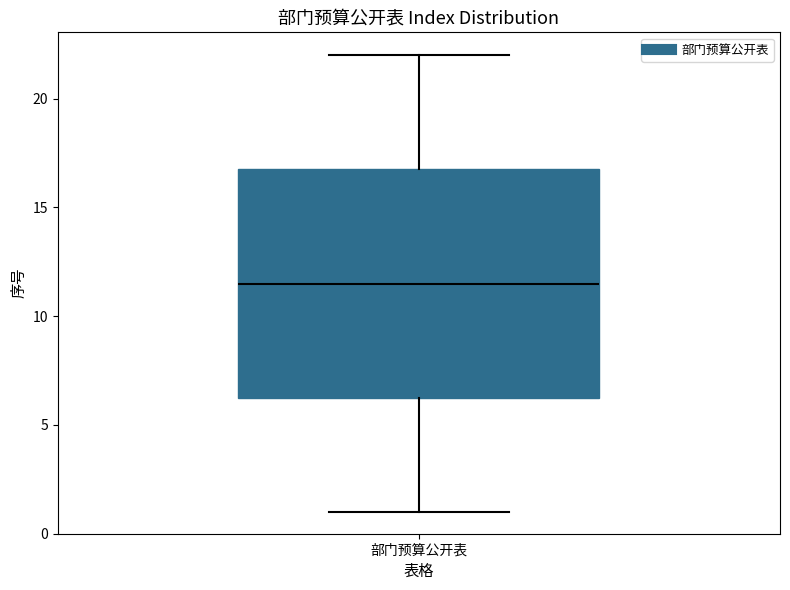

Transcribe this box plot: give where the median line is, the range the box spans, and where the two whiskers end, as read against the y-axis. The values are not printed on the chart, so give them approximately, as read against the axis.

median 11.5, box 6.5 to 17.0, whiskers 1.0 to 22.0